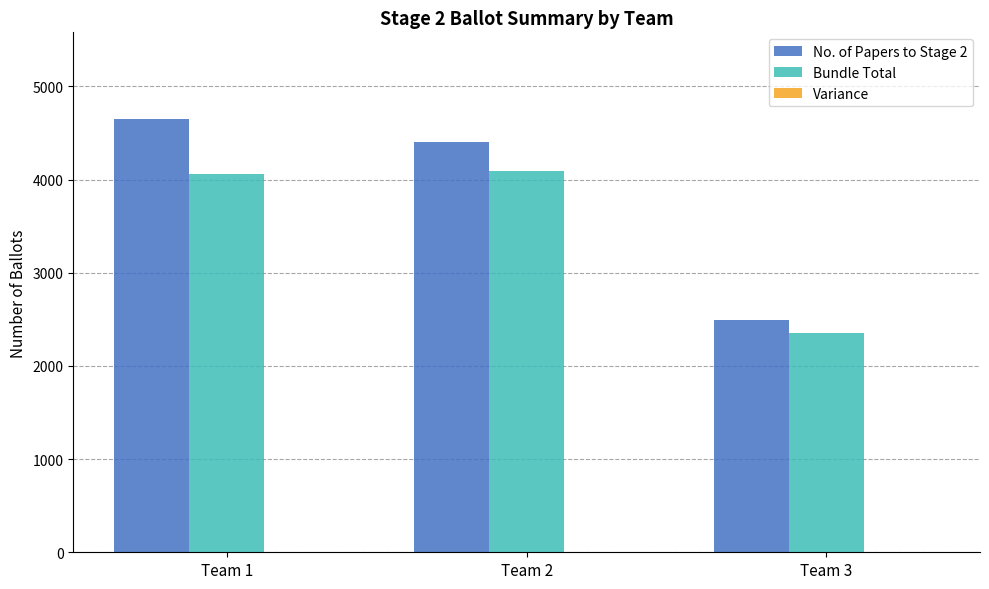

What is the value of the No. of Papers to Stage 2 bar at the 3rd from the left?

2493